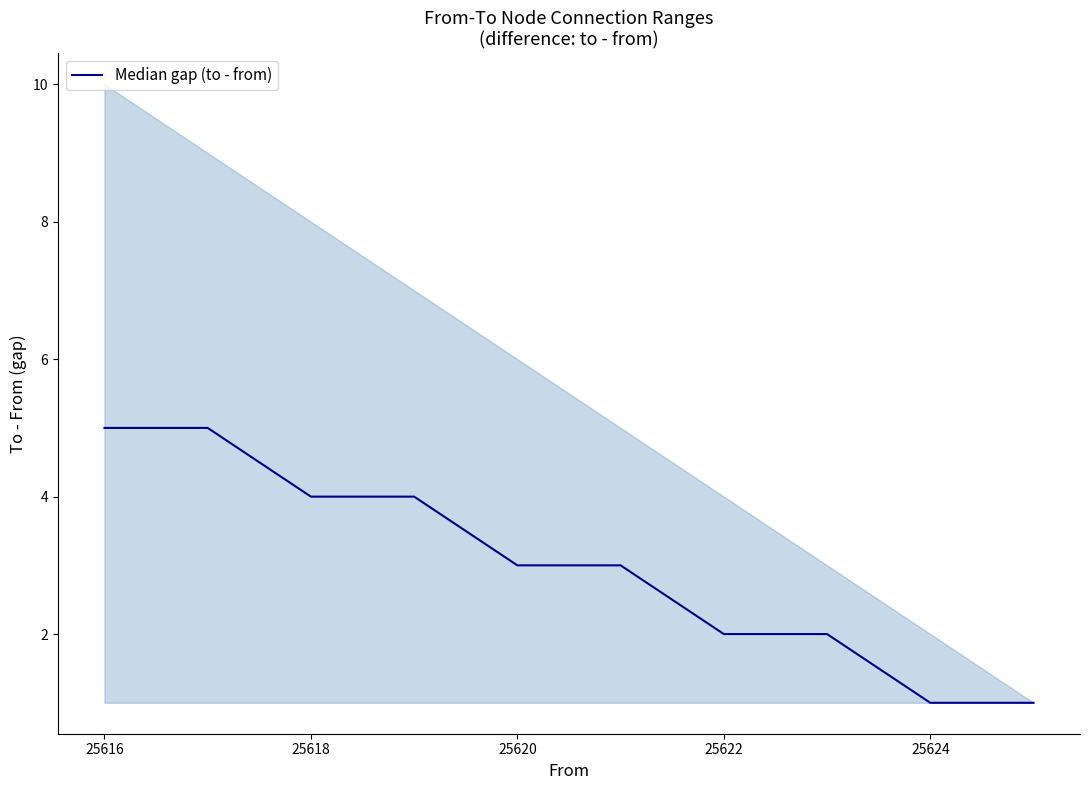

What is the greatest value displayed?

5